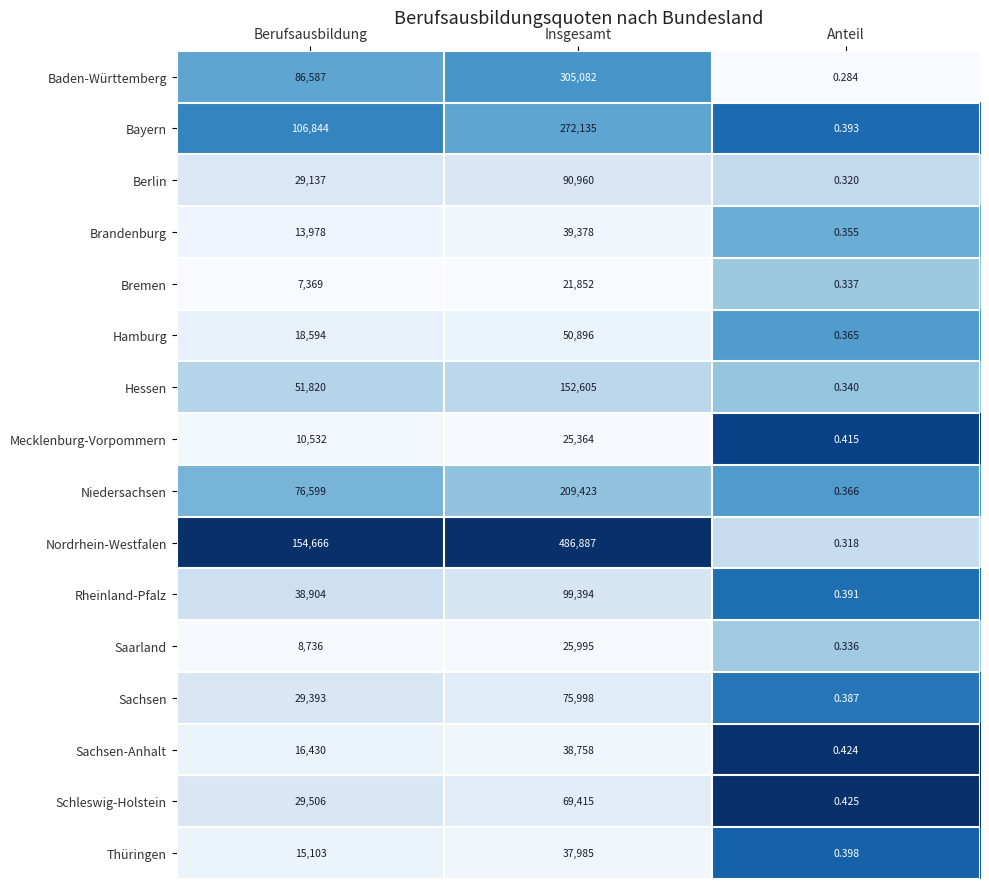

Rank the categories by Berlin value from lowest to highest.

Anteil, Berufsausbildung, Insgesamt